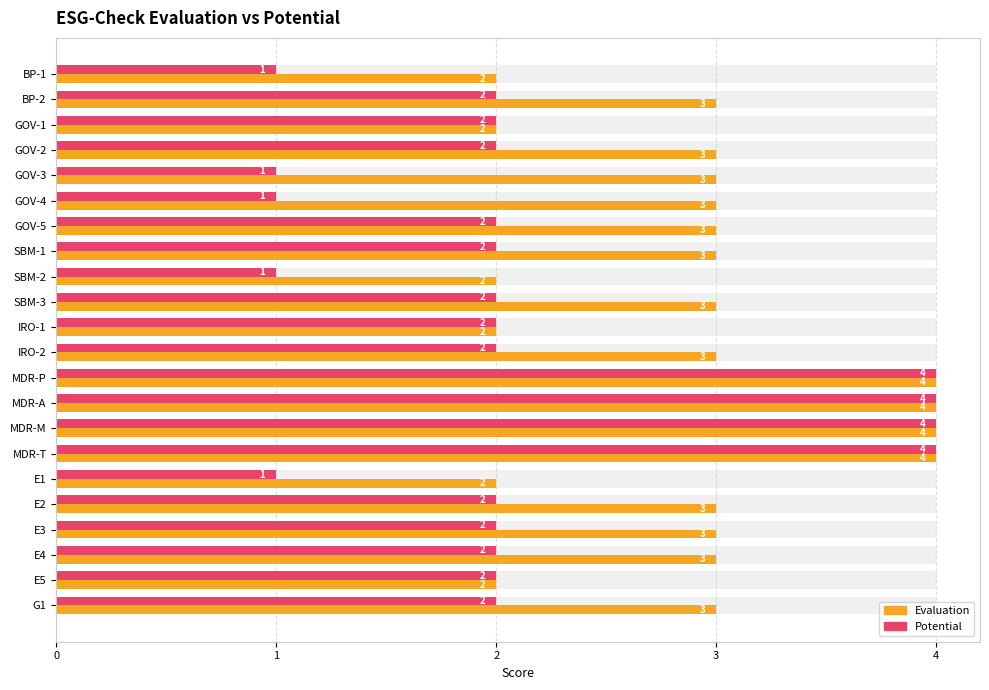

Is it true that Potential equals 4 at GOV-2?

False